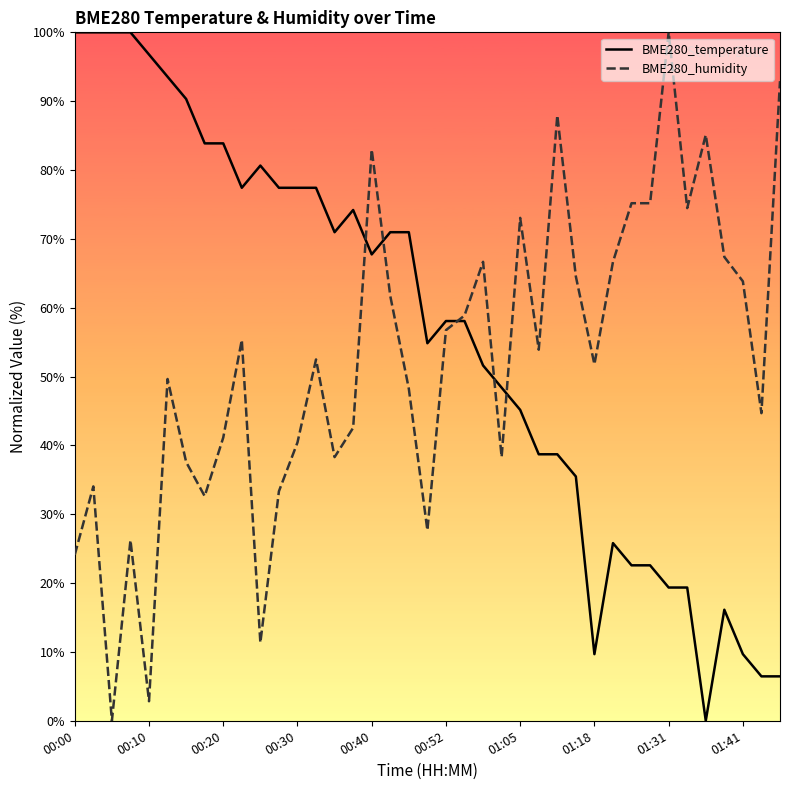

What position from the left is 29?

30